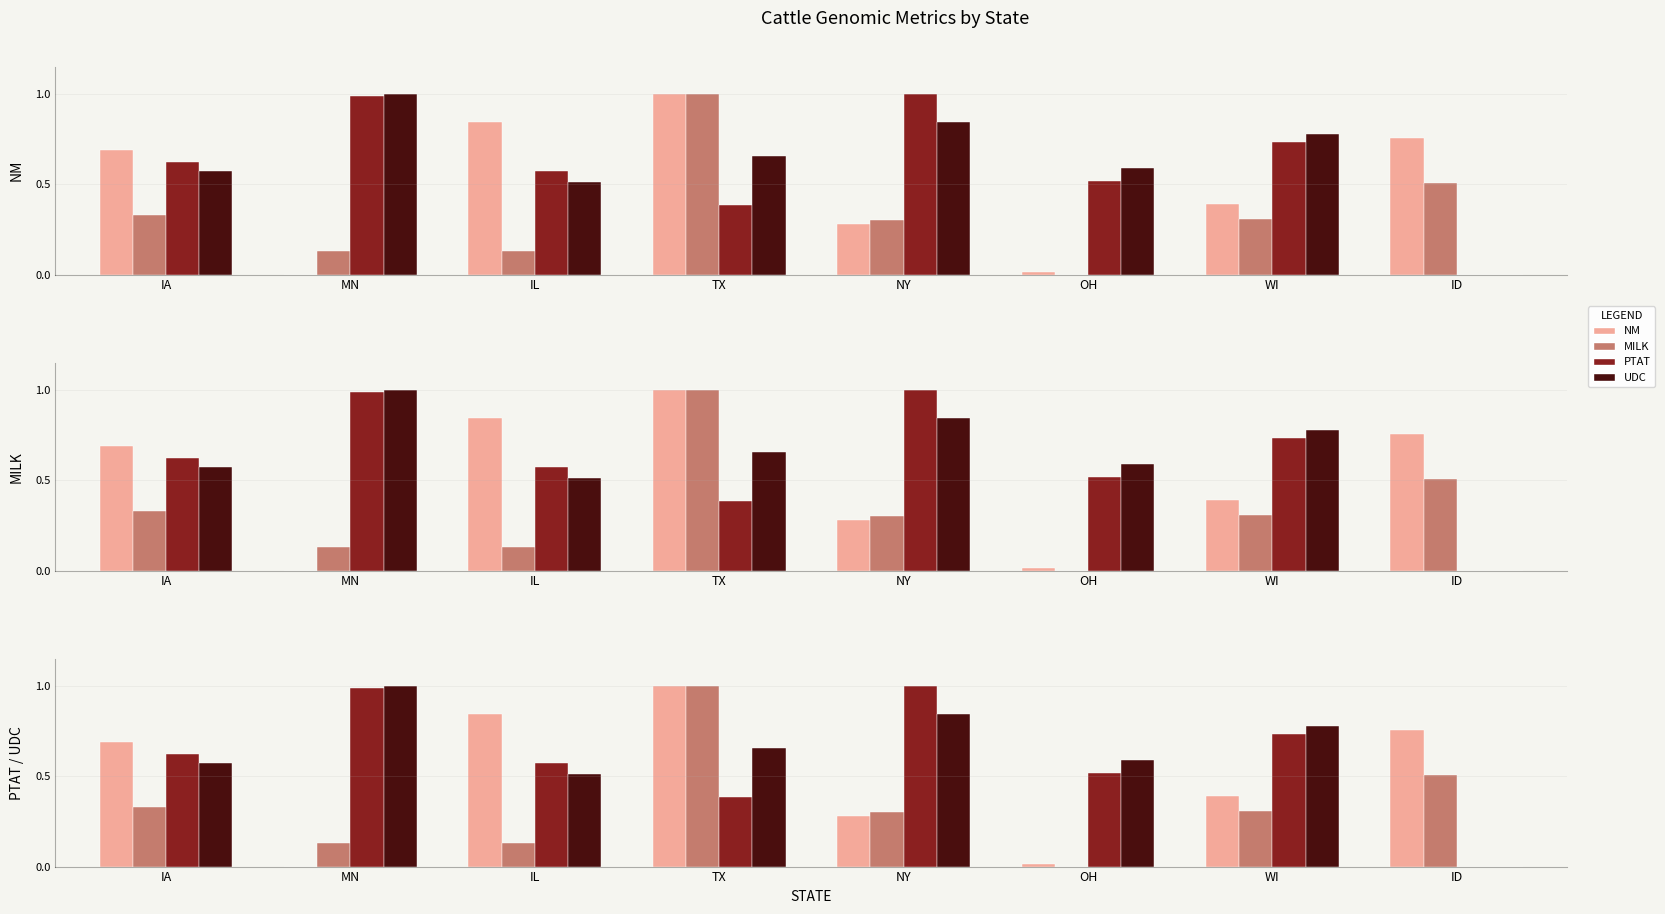

What is the spread (max minus min) of values at TX?

0.6